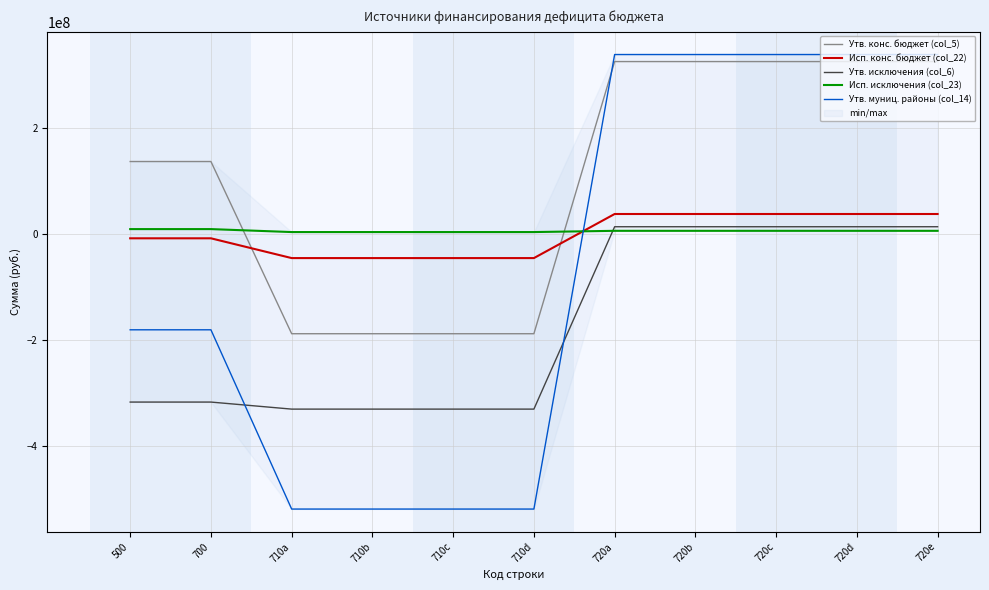

What is the difference between the Утв. муниц. районы (col_14) values at 720d and 500?

519819300.0